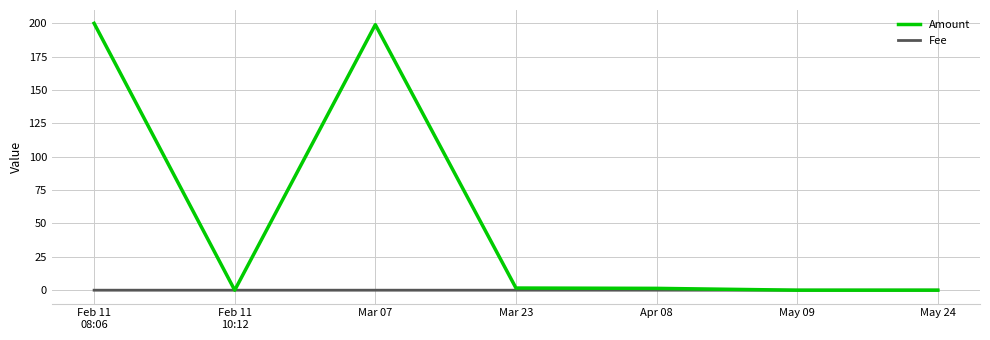

Is it true that Amount equals 200.0 at Feb 11
08:06?

True